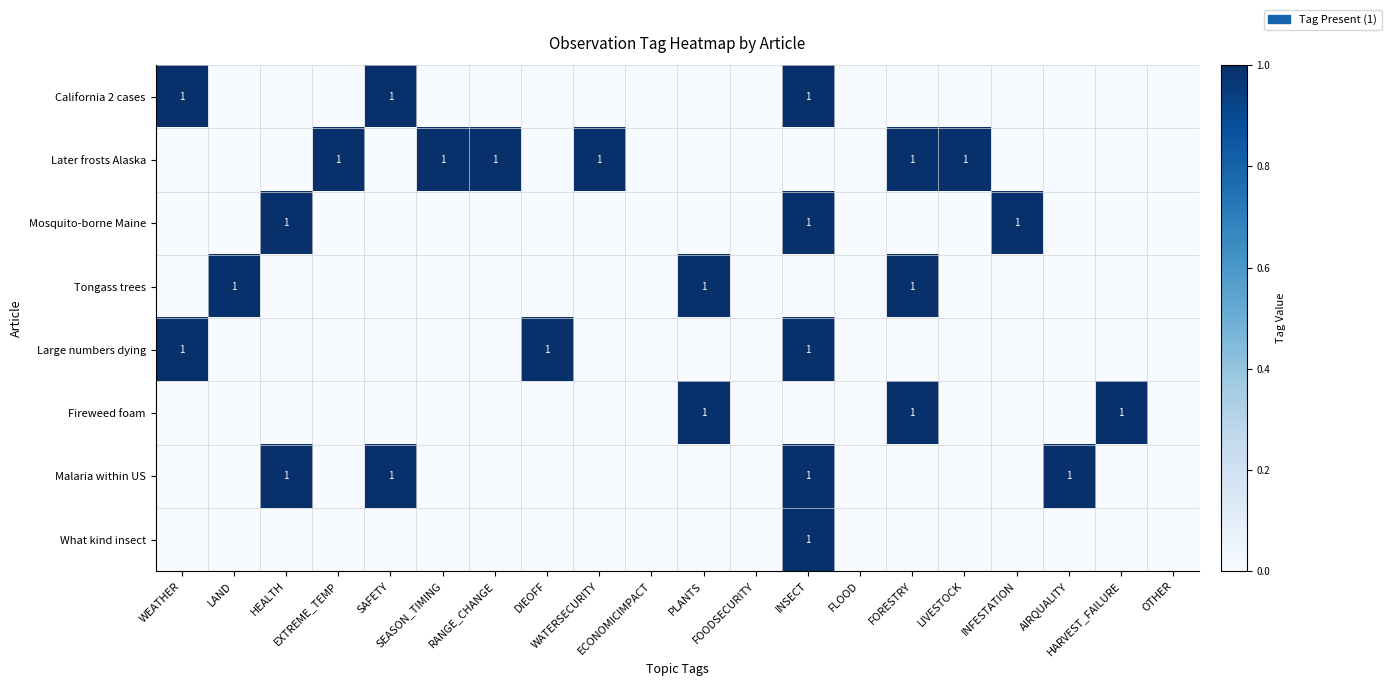

How many data points in Large numbers dying are above 0?

3